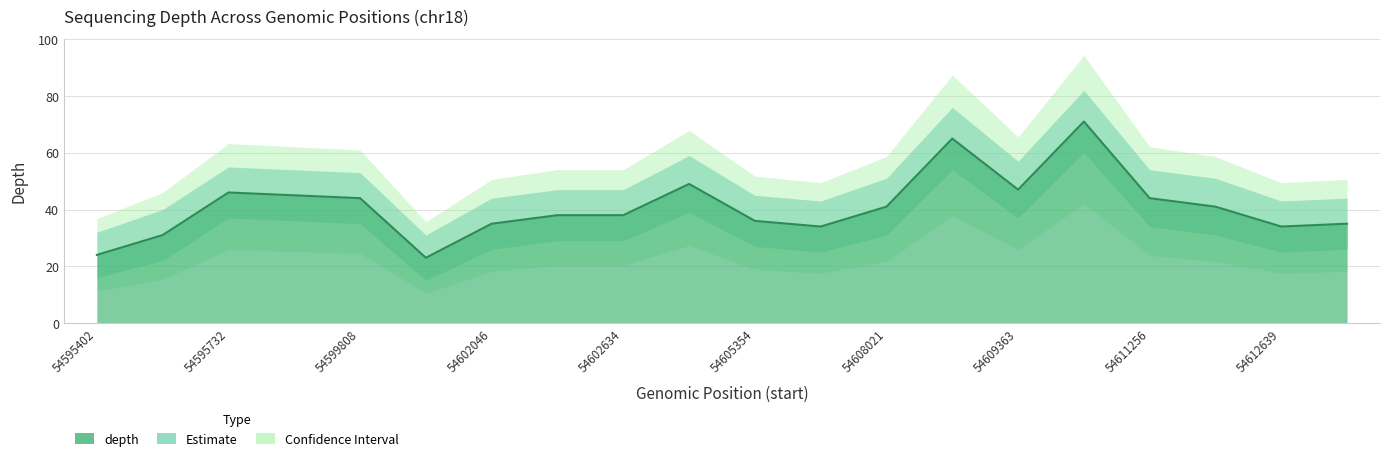

What is the average value of the depth series?

41